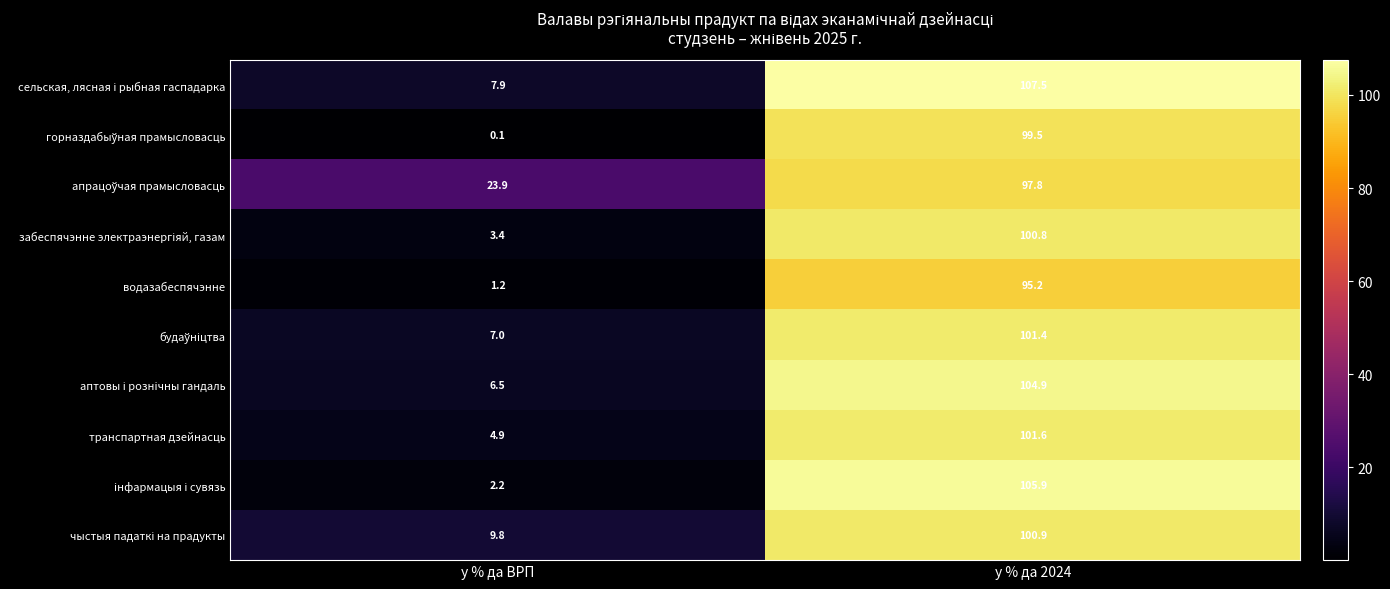

What is the average value of the водазабеспячэнне series?

48.2